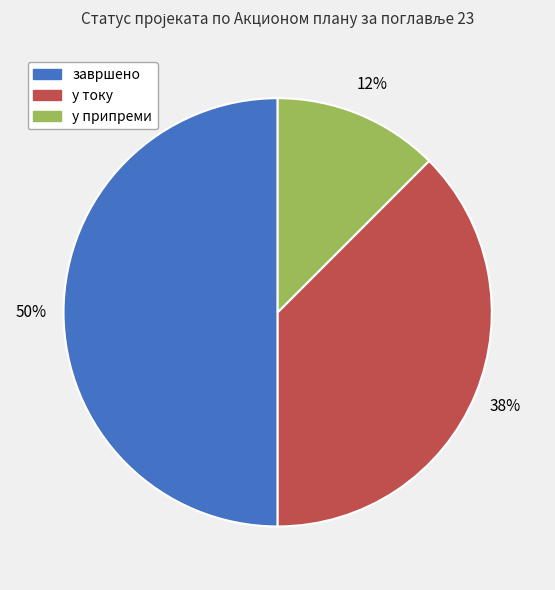

Rank the categories by value from highest to lowest.

завршено, у току, у припреми